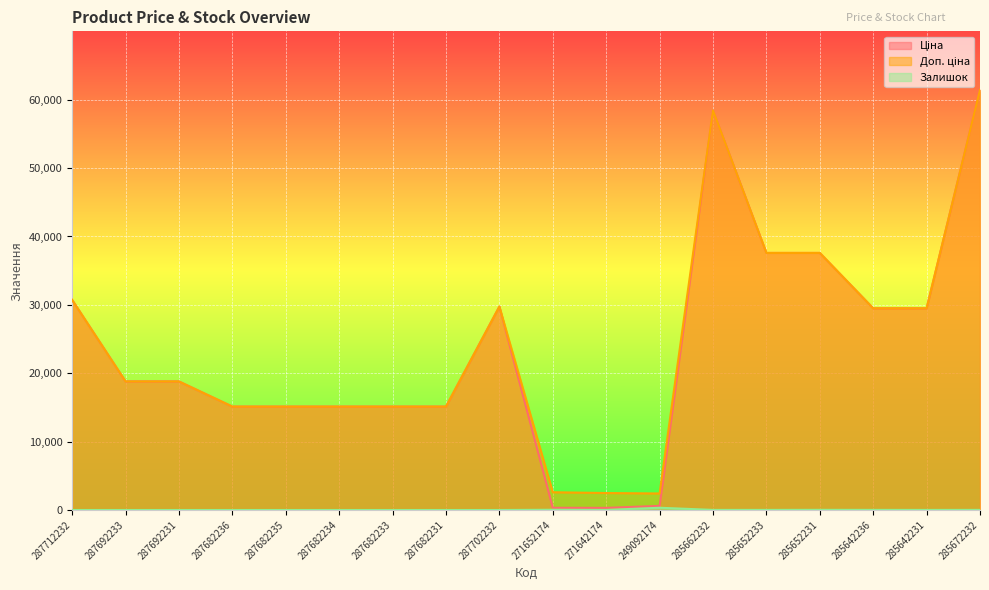

At which label does Доп. ціна reach its minimum?

249092174